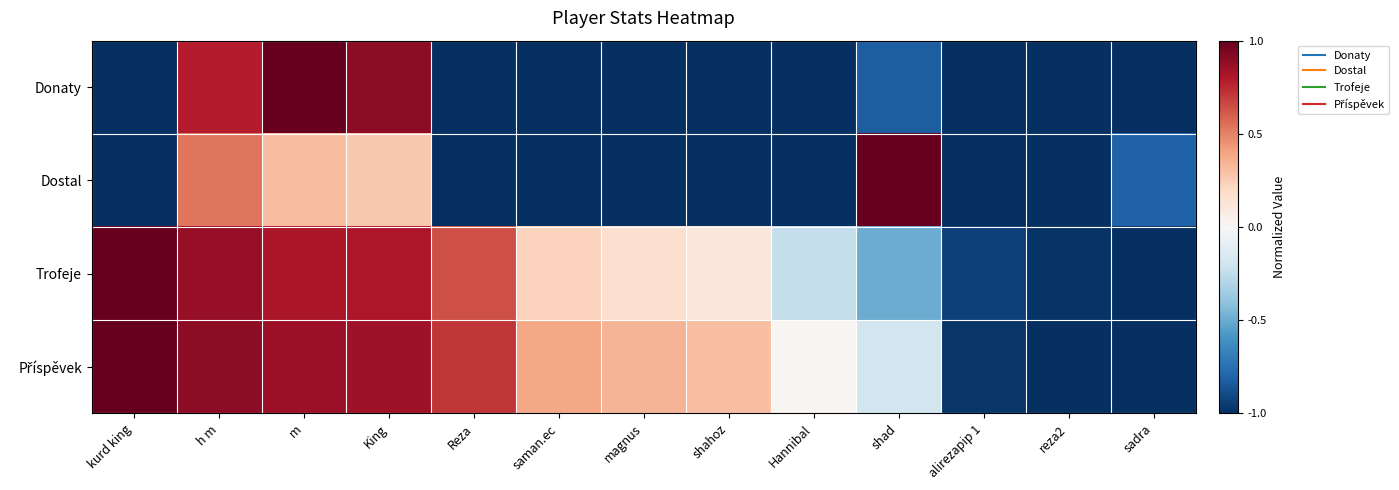

Between Hannibal and shad, which is larger?

shad